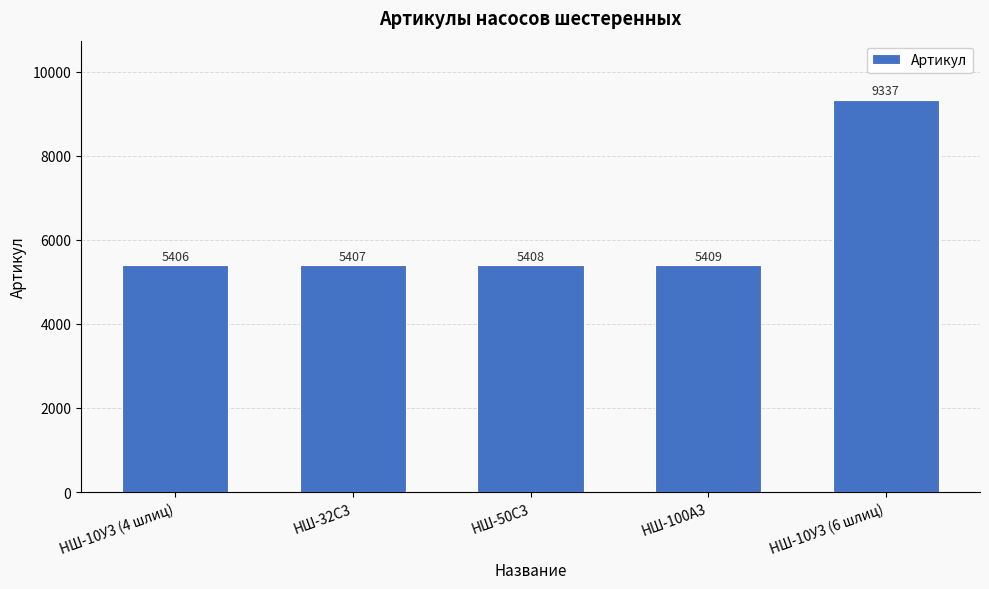

Reading left to right, list all the values displayed in this chart.

НШ-10У3 (4 шлиц)=5406	НШ-32С3=5407	НШ-50С3=5408	НШ-100А3=5409	НШ-10У3 (6 шлиц)=9337